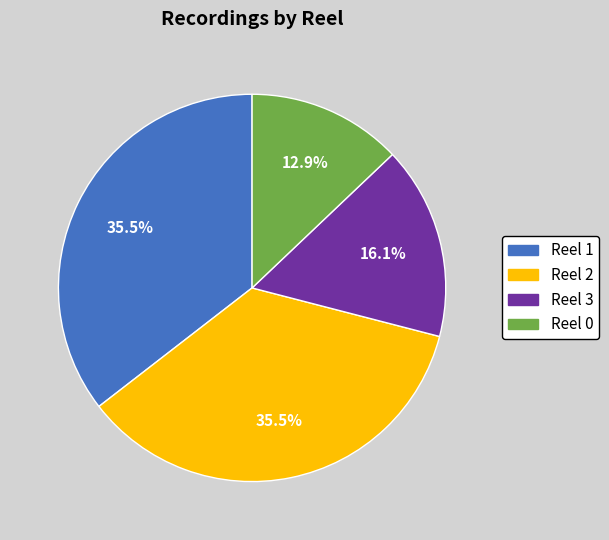

Which has a higher value, Reel 3 or Reel 0?

Reel 3